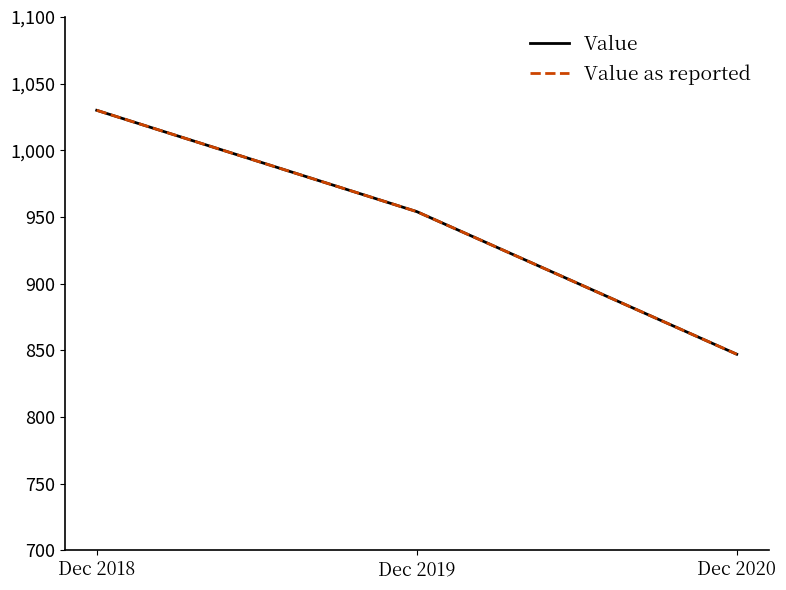

Is this an area chart (filled region under the line)?

No